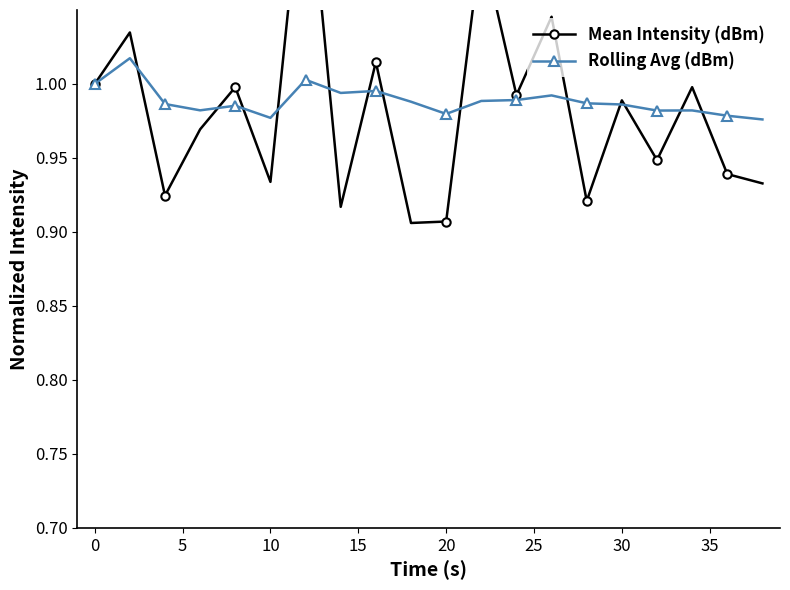

Is this an area chart (filled region under the line)?

No